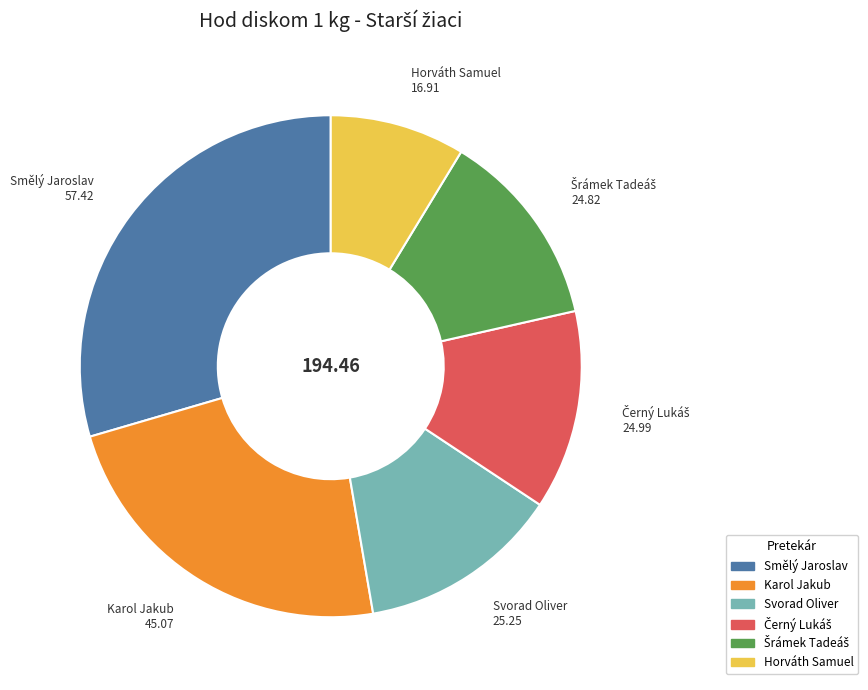

Which has a higher value, Svorad Oliver or Smělý Jaroslav?

Smělý Jaroslav